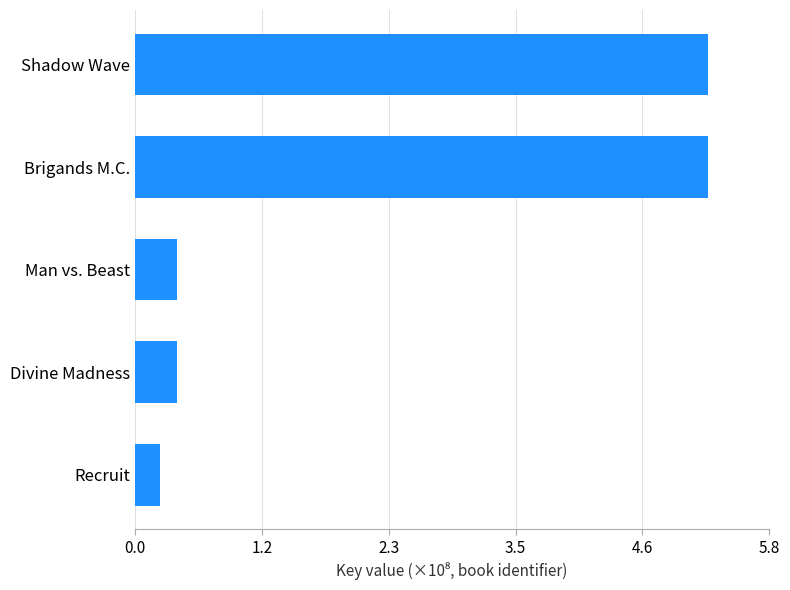

What is the average value?

2.3